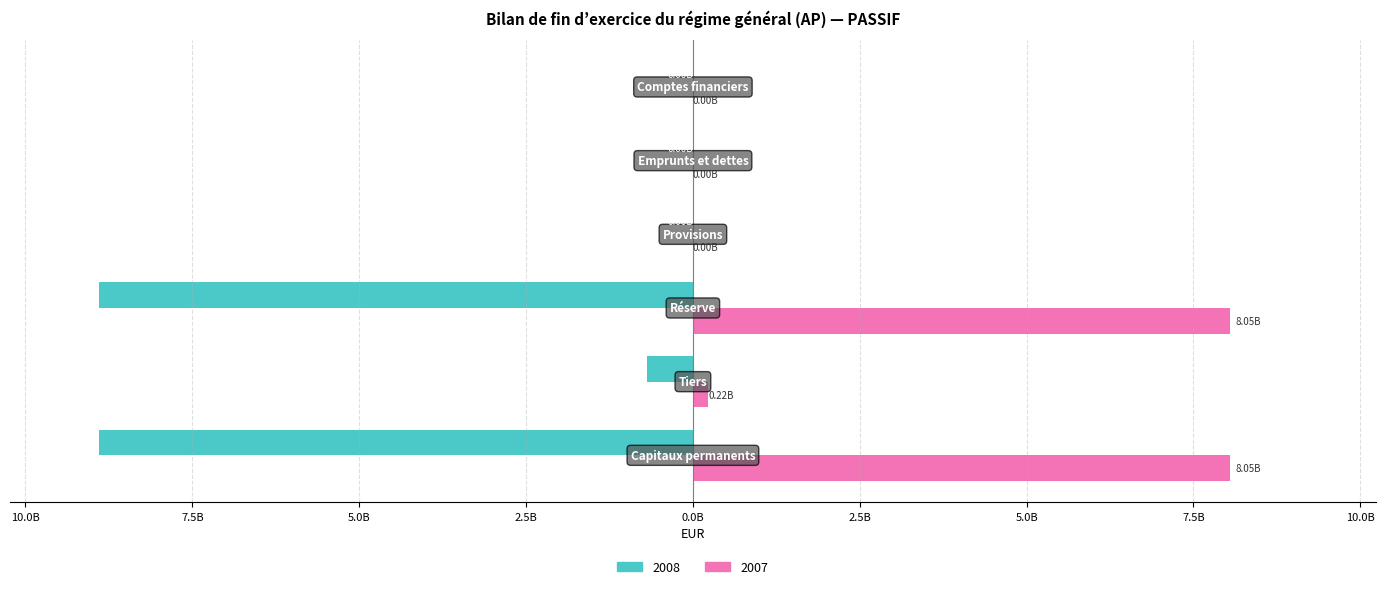

At which label is 2008 closest to -4448615735?

Tiers